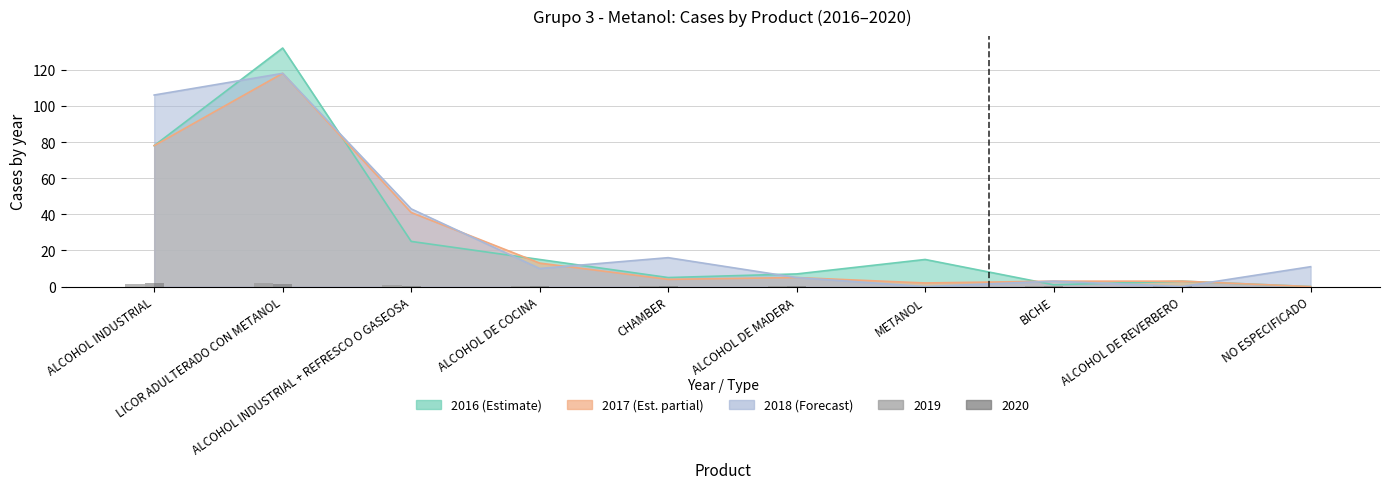

Is it true that 2019 (normalized) equals 0.1 at BICHE?

True